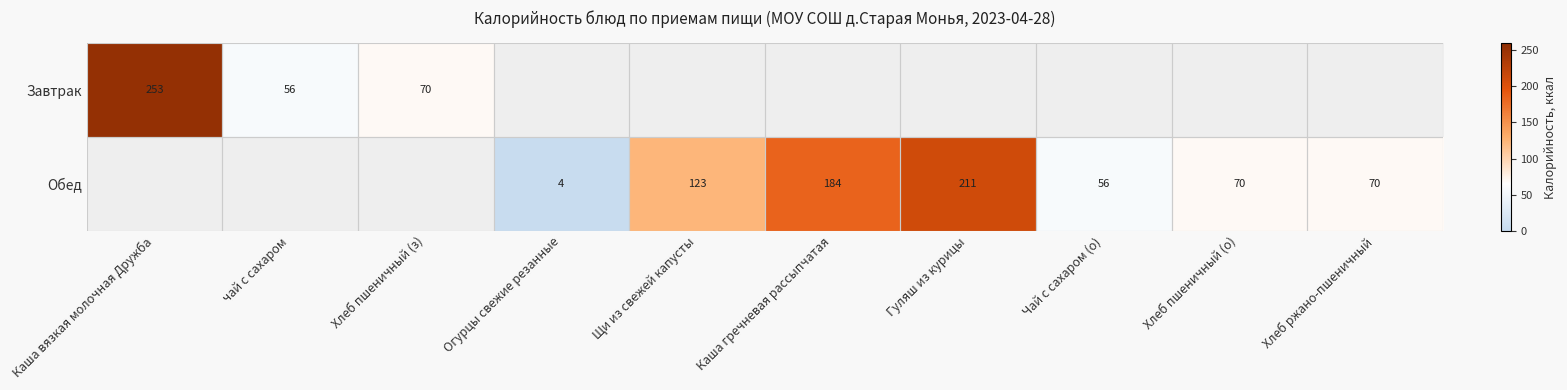

What is the difference between the Завтрак values at Хлеб пшеничный (з) and Каша вязкая молочная Дружба?

183